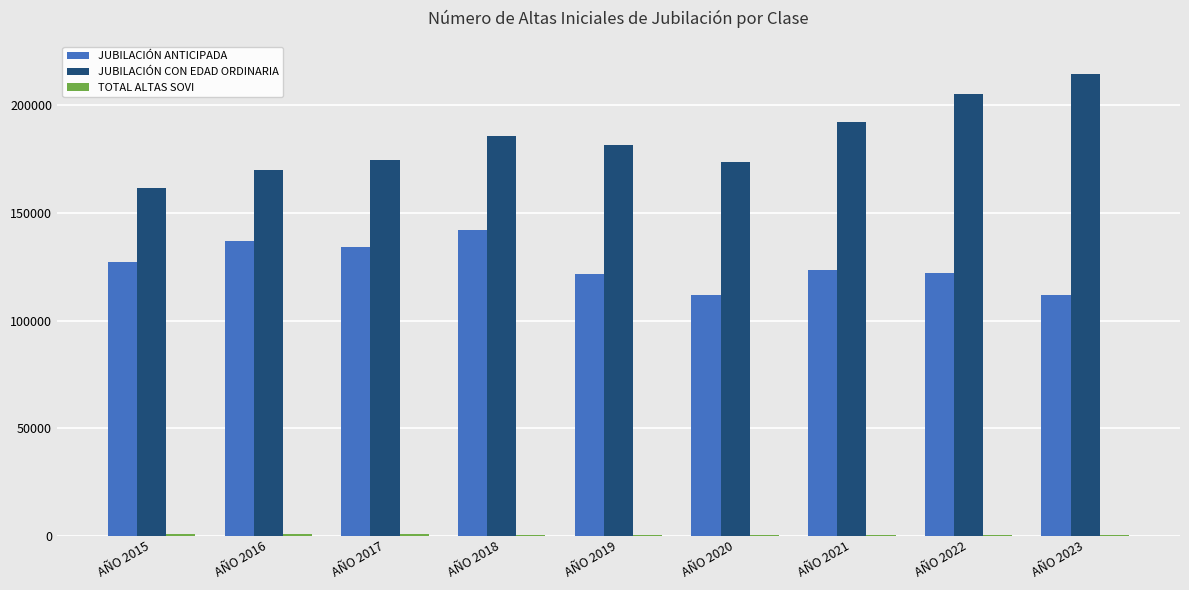

What is the sum of all JUBILACIÓN CON EDAD ORDINARIA values?

1660312